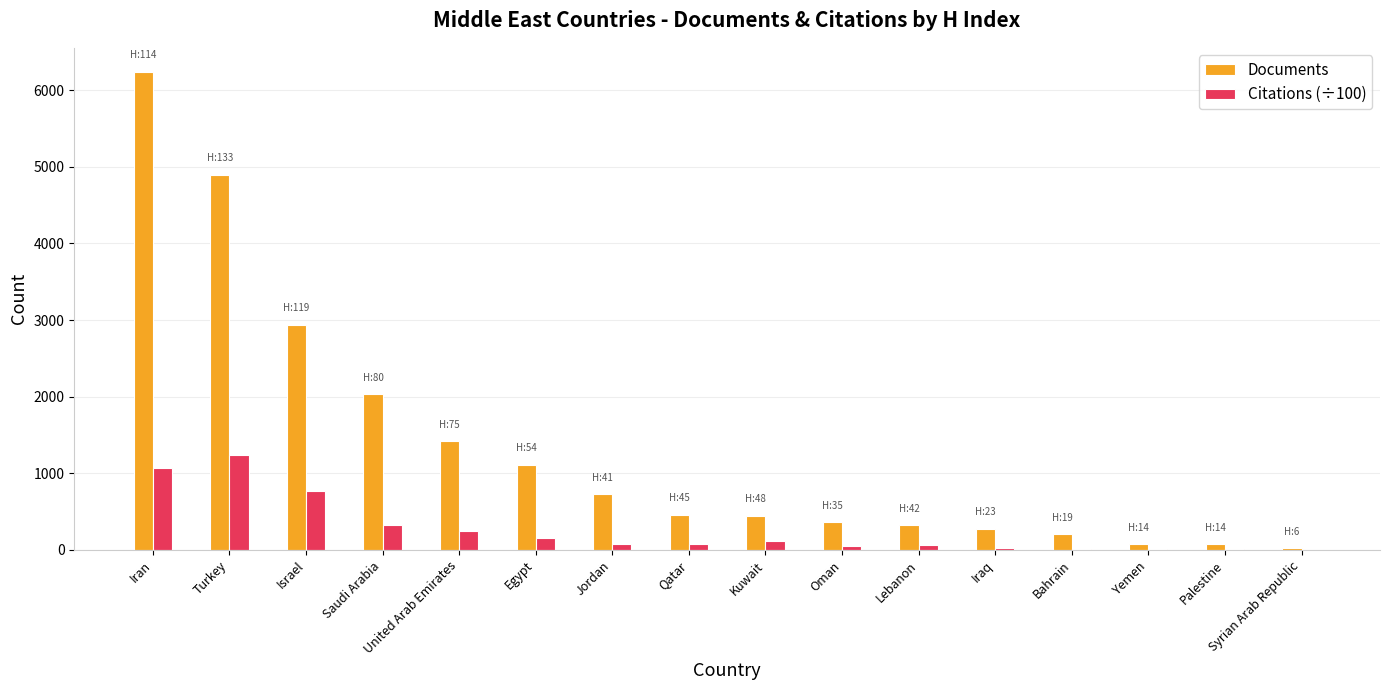

At which label does Documents first exceed 456?

Iran